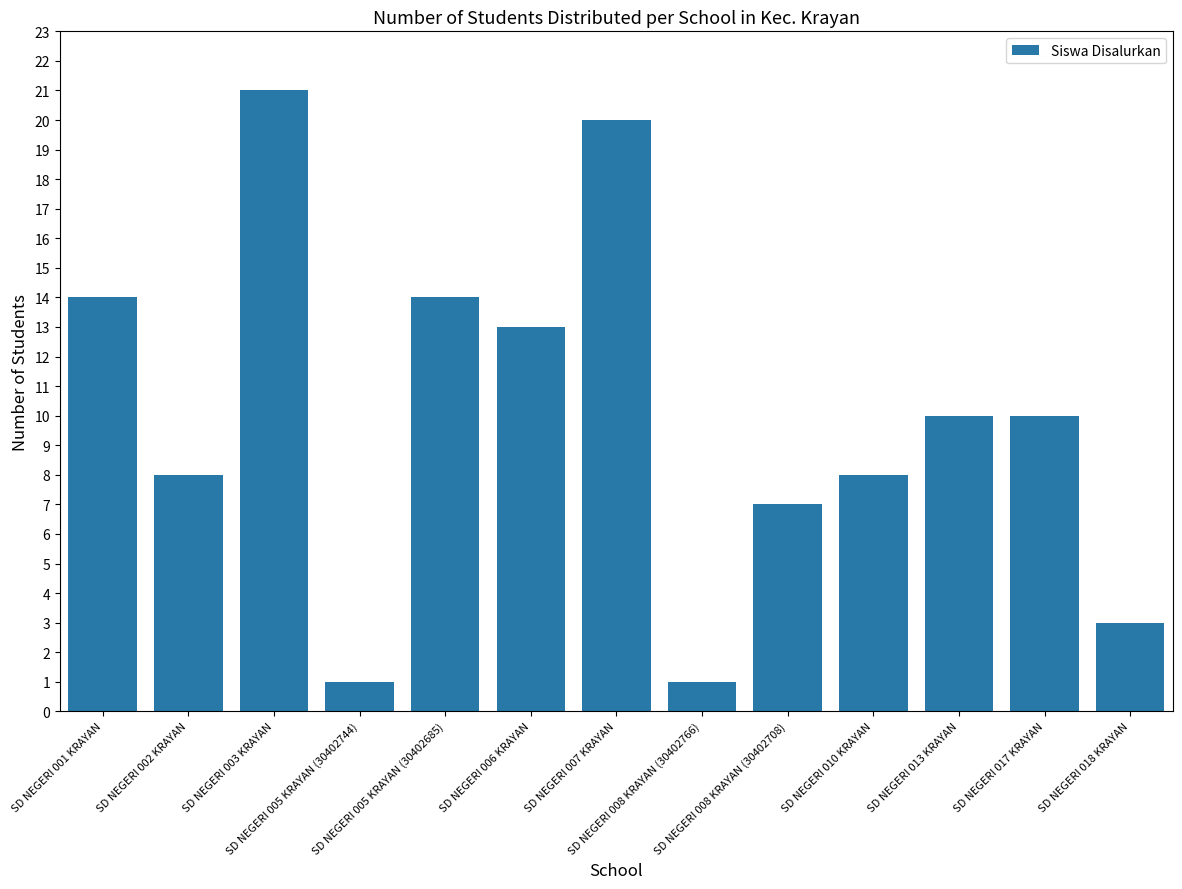

How many categories are shown in the chart?

13